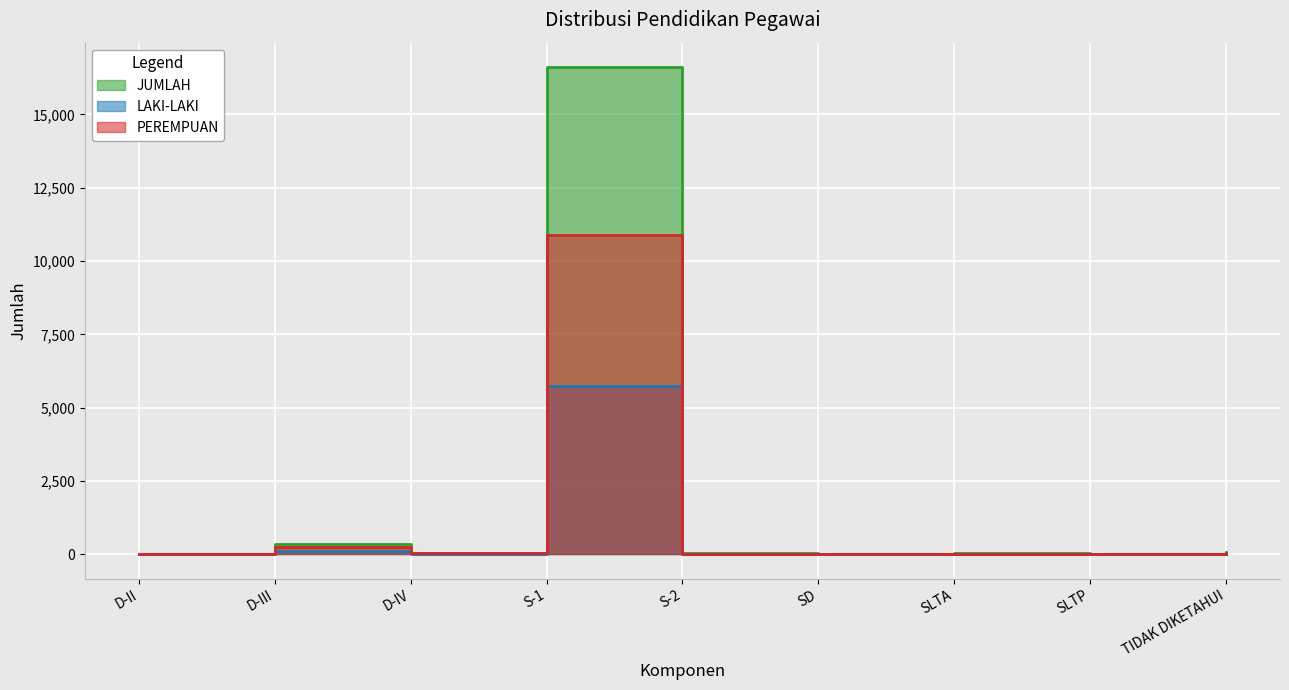

What is the value of the LAKI-LAKI point at the 1st from the left?

1